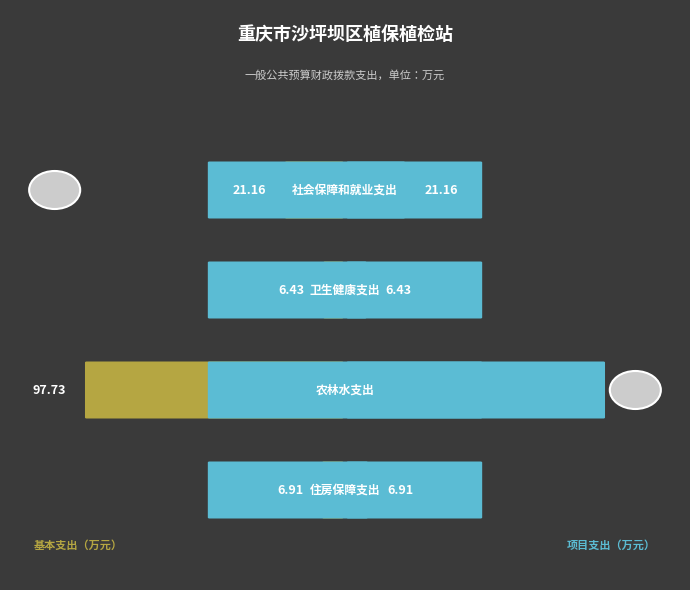

At which label is the value closest to 52?

社会保障和就业支出